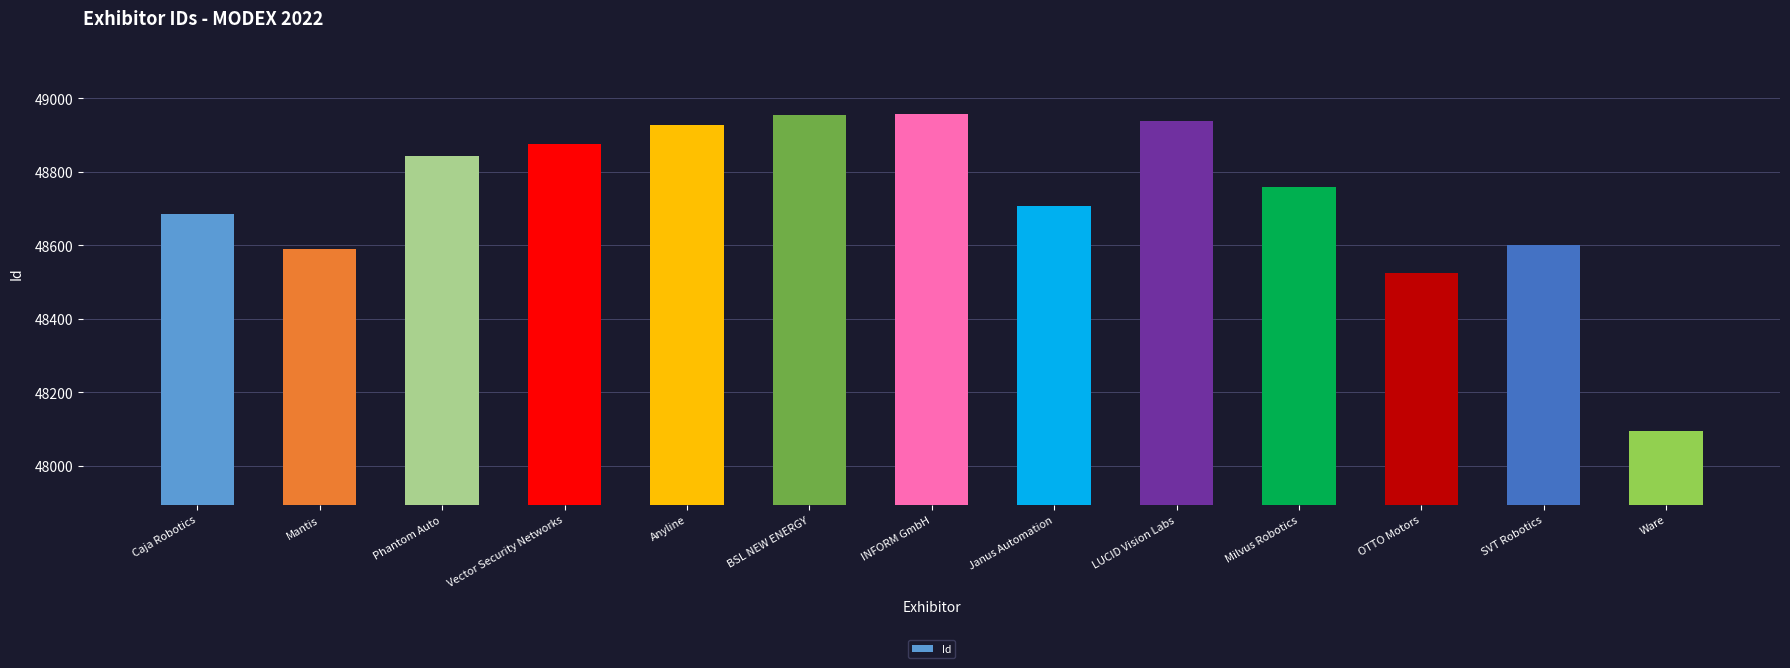

How many bars are there in total?

13